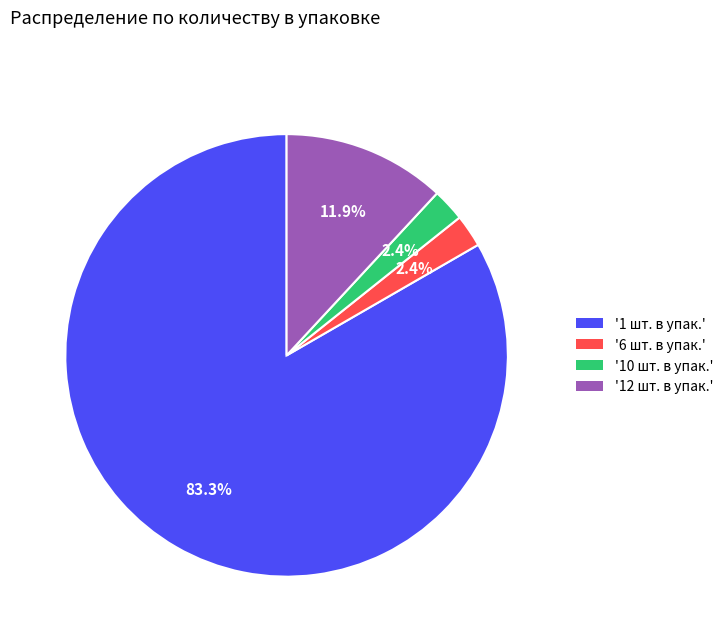

Combined, what portion of the pie is '12 шт. в упак.' and '6 шт. в упак.'?

14.3%